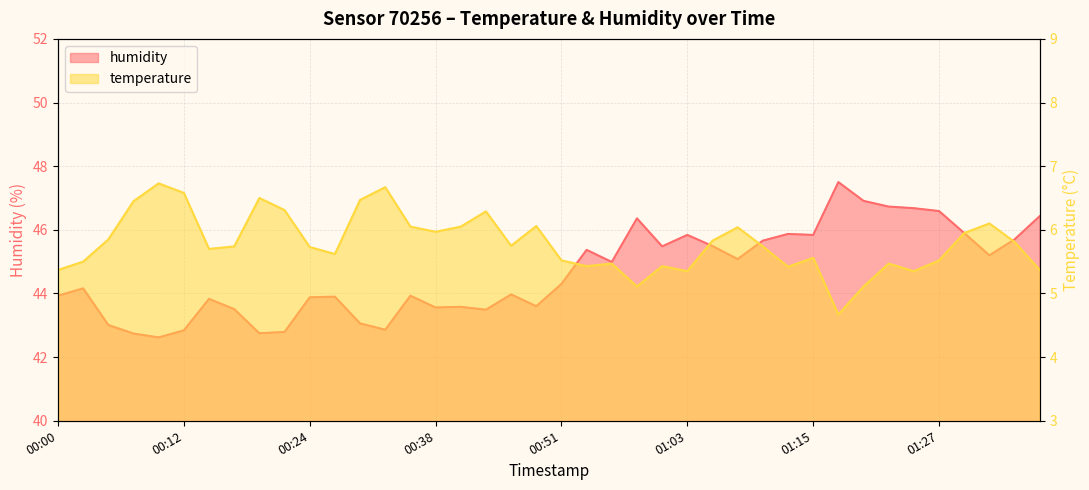

What is the label of the 13th point from the right?

01:08